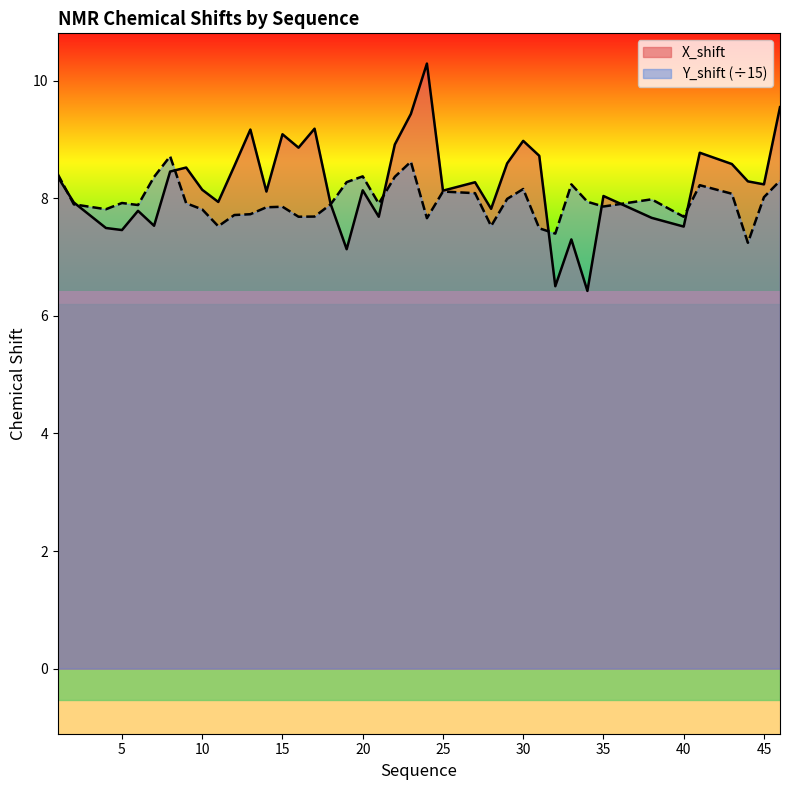

List the series in order of their peak value, highest first.

X_shift, Y_shift (÷15)